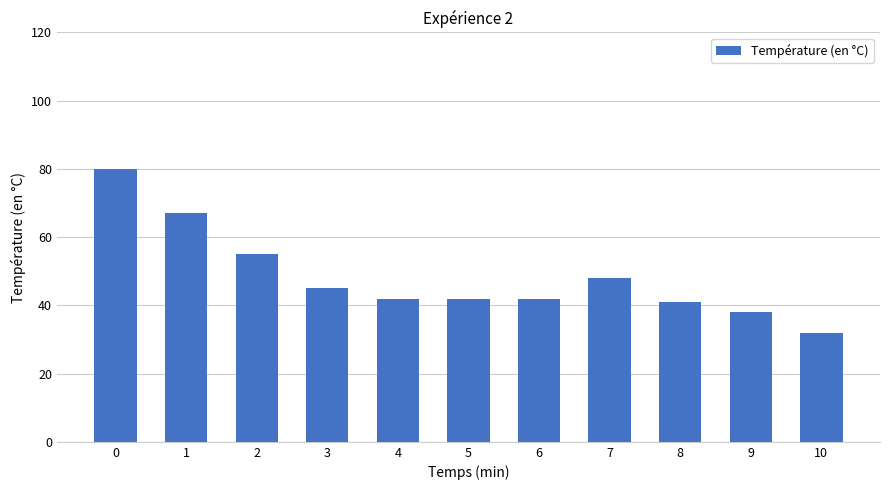

Is it true that the value at 9 is 38?

True